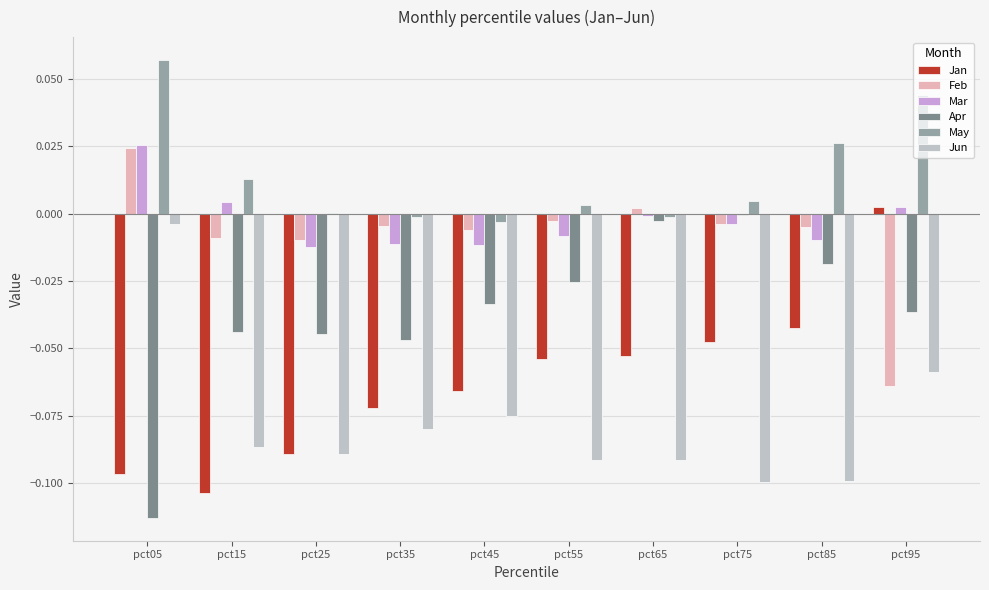

Is it true that Feb equals -0.0 at pct45?

True